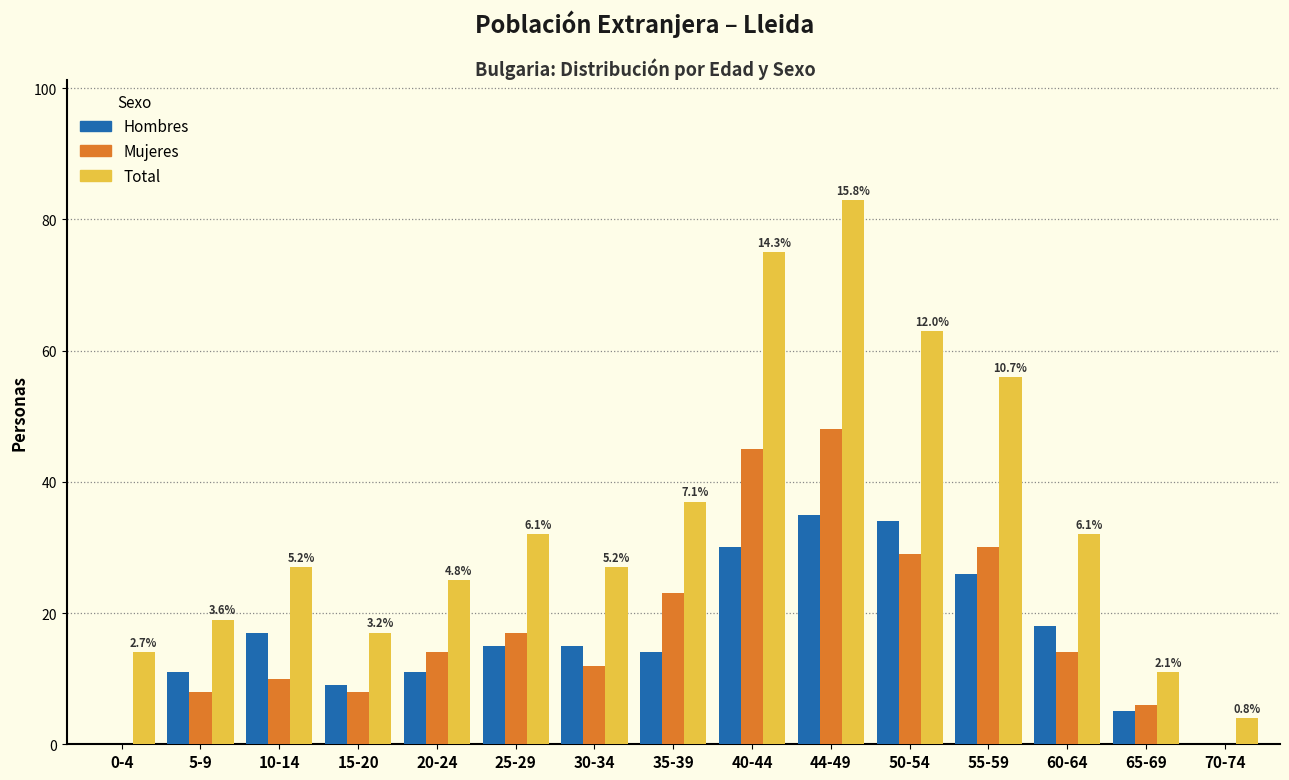

At which label is Total closest to 43?

35-39